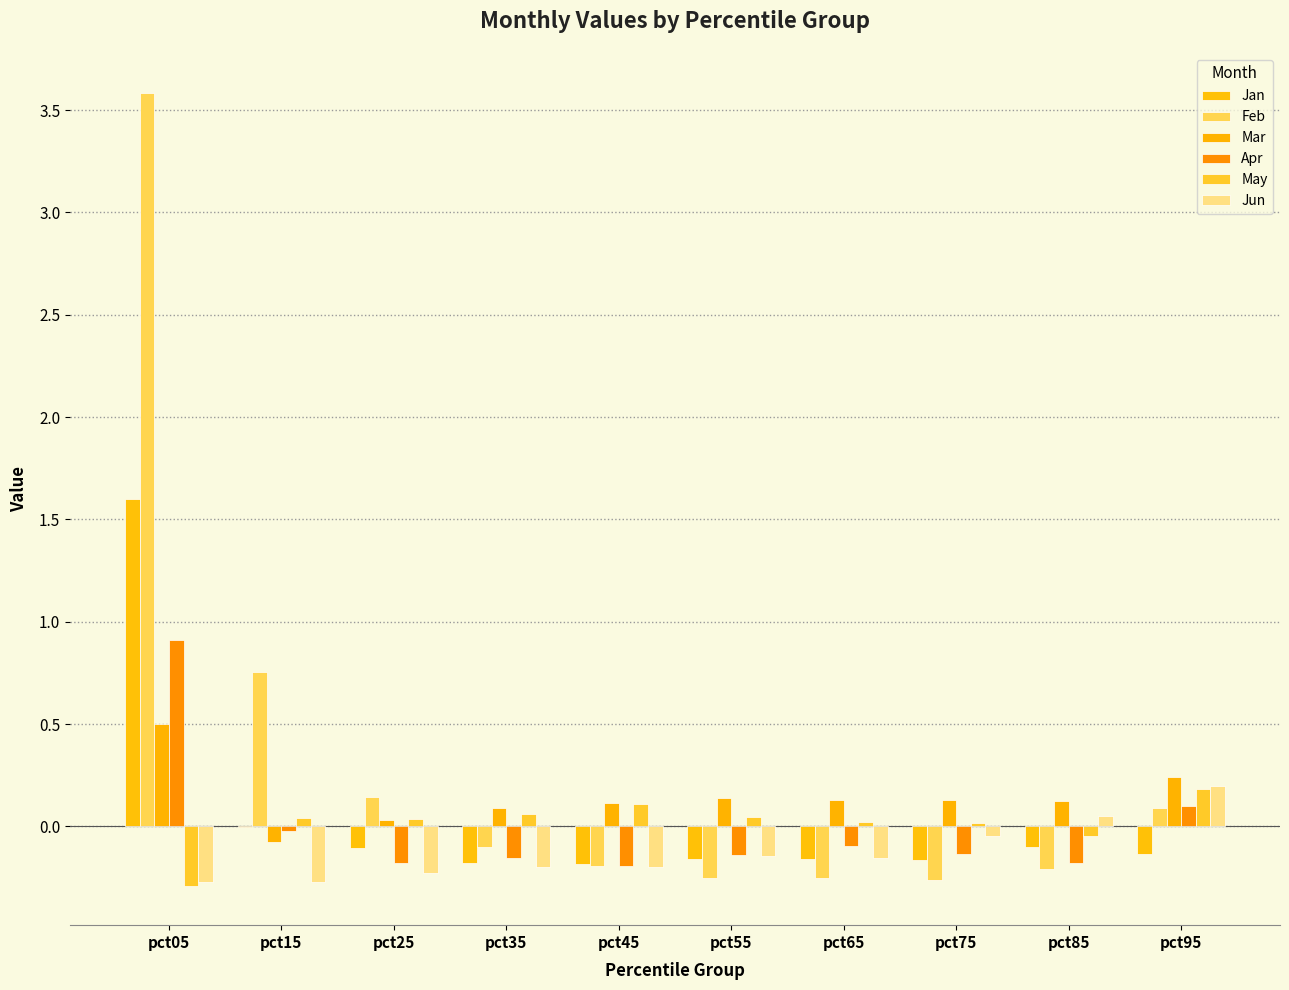

How many values in the Apr series exceed 0?

2